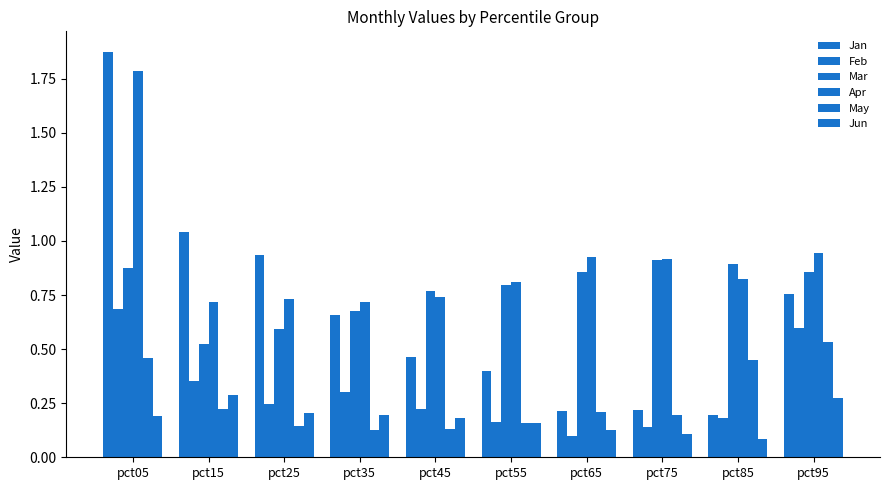

Reading left to right, extract all data points from this chart.

Jan: pct05=1.9	pct15=1.0	pct25=0.9	pct35=0.7	pct45=0.5	pct55=0.4	pct65=0.2	pct75=0.2	pct85=0.2	pct95=0.8
Feb: pct05=0.7	pct15=0.4	pct25=0.2	pct35=0.3	pct45=0.2	pct55=0.2	pct65=0.1	pct75=0.1	pct85=0.2	pct95=0.6
Mar: pct05=0.9	pct15=0.5	pct25=0.6	pct35=0.7	pct45=0.8	pct55=0.8	pct65=0.9	pct75=0.9	pct85=0.9	pct95=0.9
Apr: pct05=1.8	pct15=0.7	pct25=0.7	pct35=0.7	pct45=0.7	pct55=0.8	pct65=0.9	pct75=0.9	pct85=0.8	pct95=0.9
May: pct05=0.5	pct15=0.2	pct25=0.1	pct35=0.1	pct45=0.1	pct55=0.2	pct65=0.2	pct75=0.2	pct85=0.4	pct95=0.5
Jun: pct05=0.2	pct15=0.3	pct25=0.2	pct35=0.2	pct45=0.2	pct55=0.2	pct65=0.1	pct75=0.1	pct85=0.1	pct95=0.3